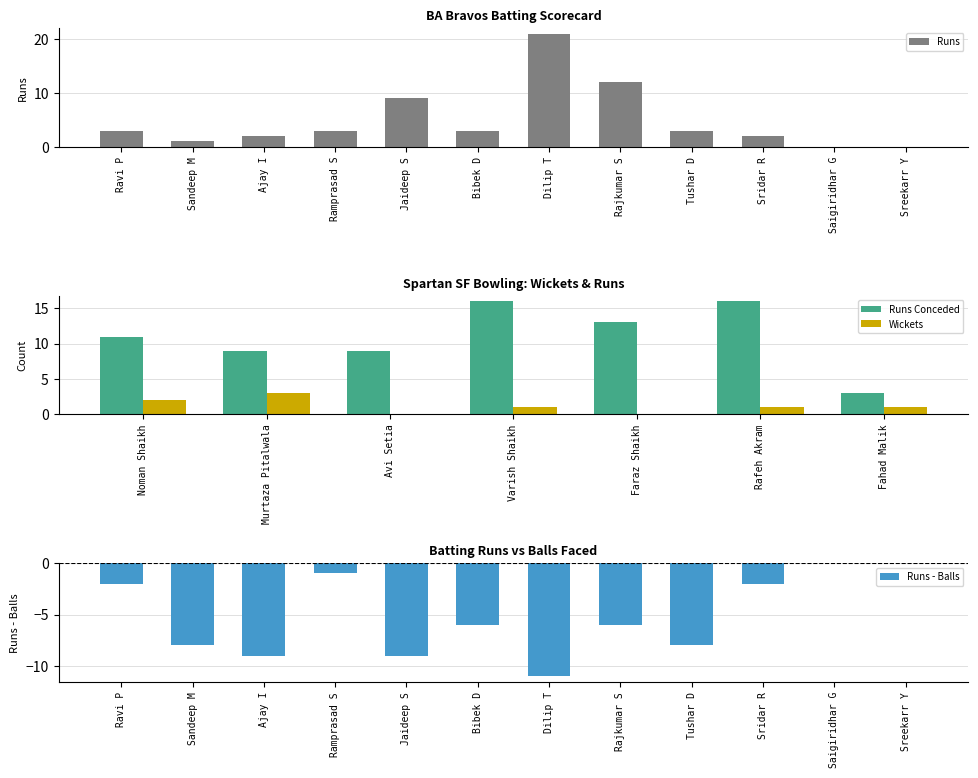

What is the highest value of the Runs series?

21